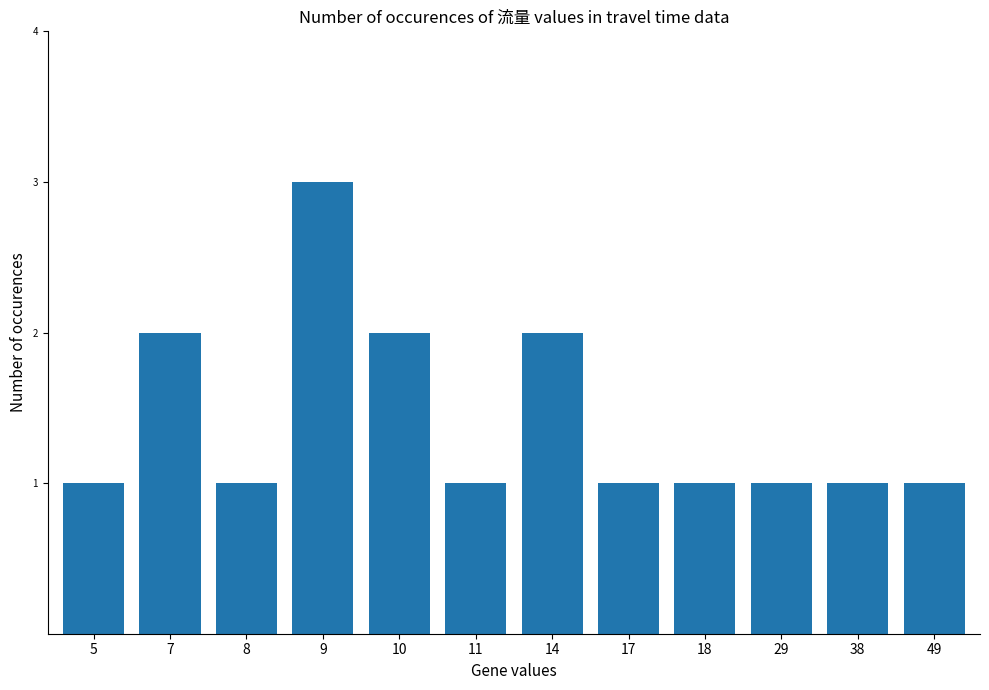

Reading left to right, what are all the values shown in this chart?

1	2	1	3	2	1	2	1	1	1	1	1